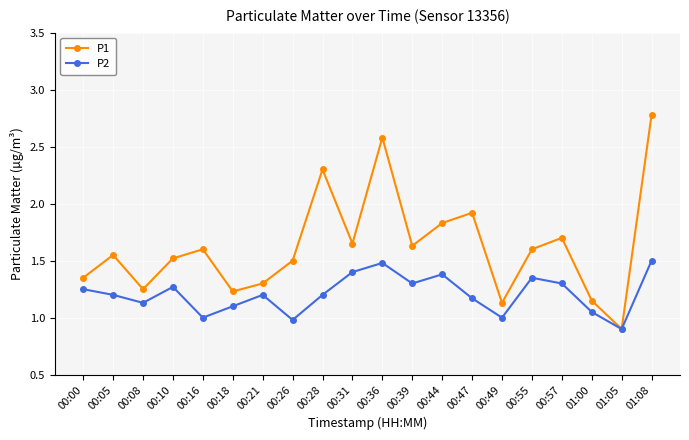

True or false: P2 has more than 0 points higher than both neighbors.

True